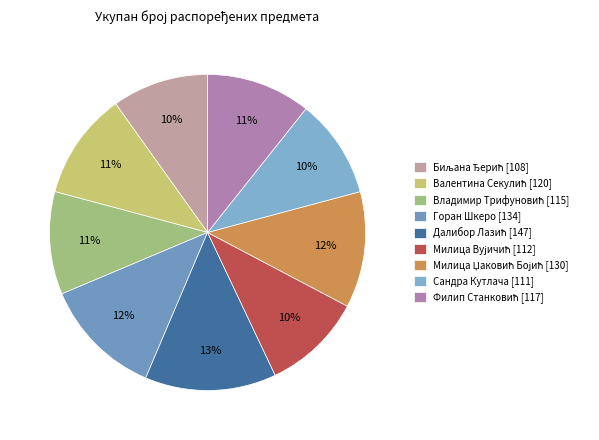

Does any single category account for the majority?

No